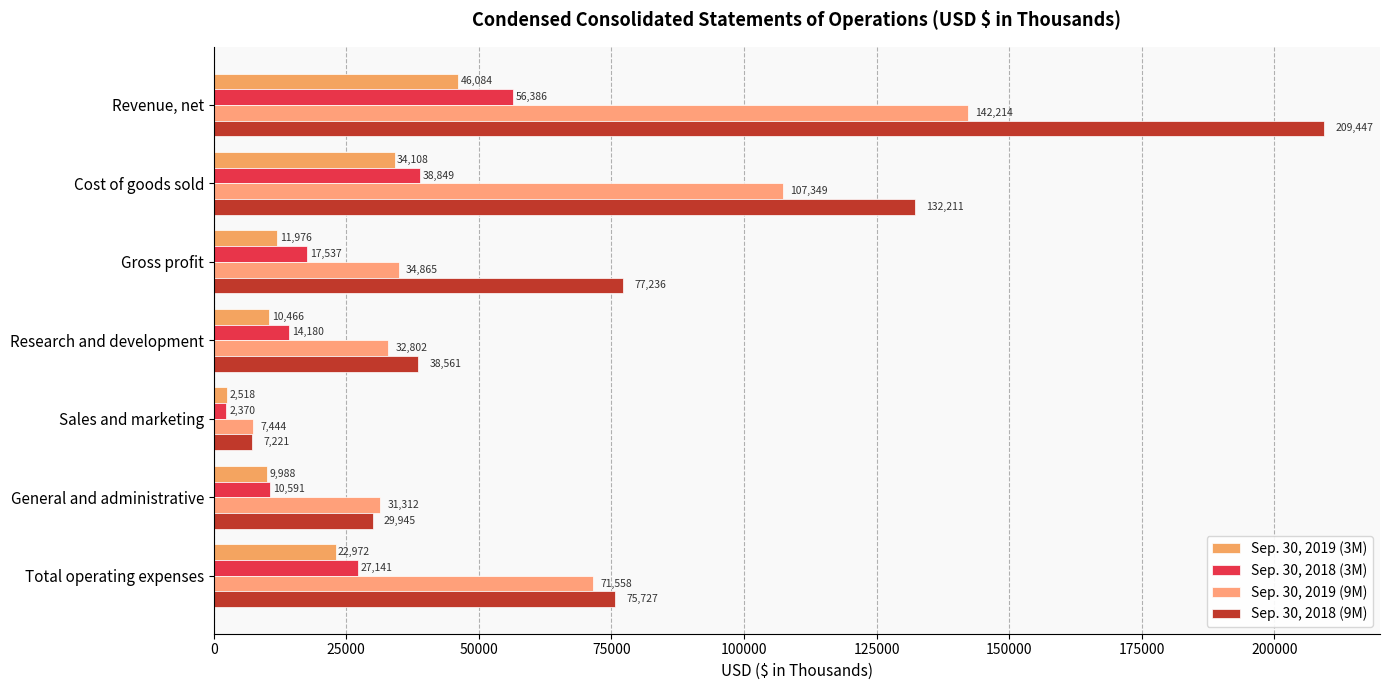

List the labels in order of Sep. 30, 2018 (9M) value, largest first.

Revenue, net, Cost of goods sold, Gross profit, Total operating expenses, Research and development, General and administrative, Sales and marketing